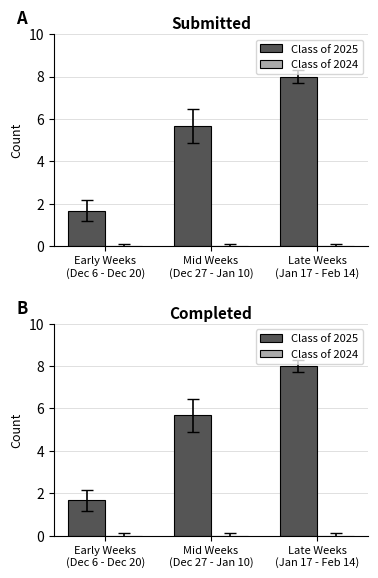

Which series has the largest total across all categories?

Class of 2025